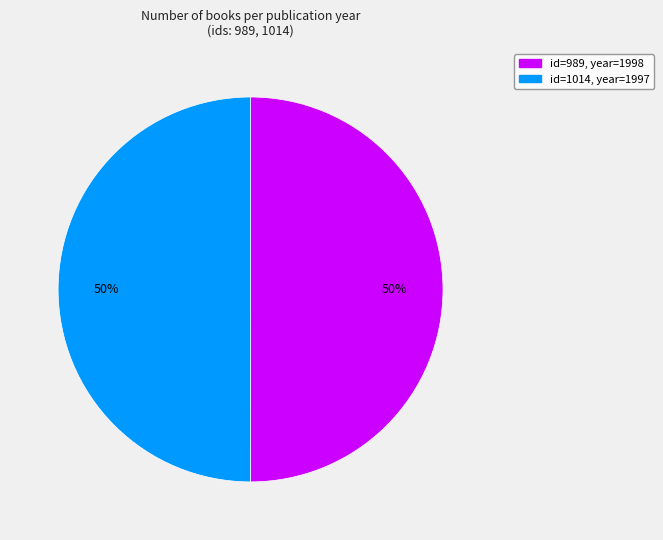

To the nearest percent, what is the average slice percentage?

50%